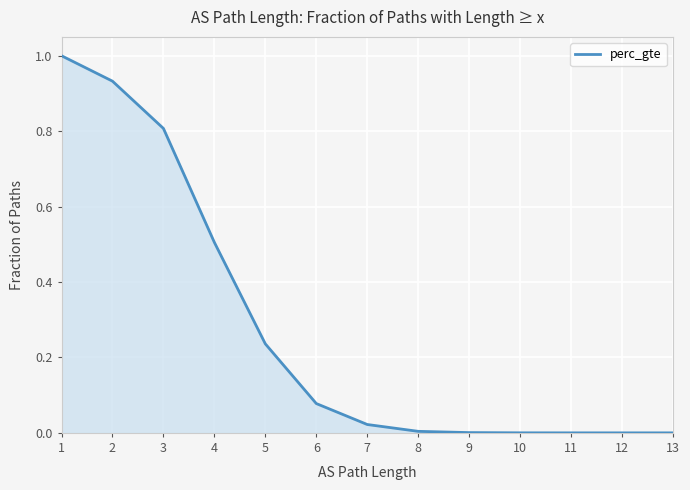

Is it true that the value at 3 is 0.8?

True